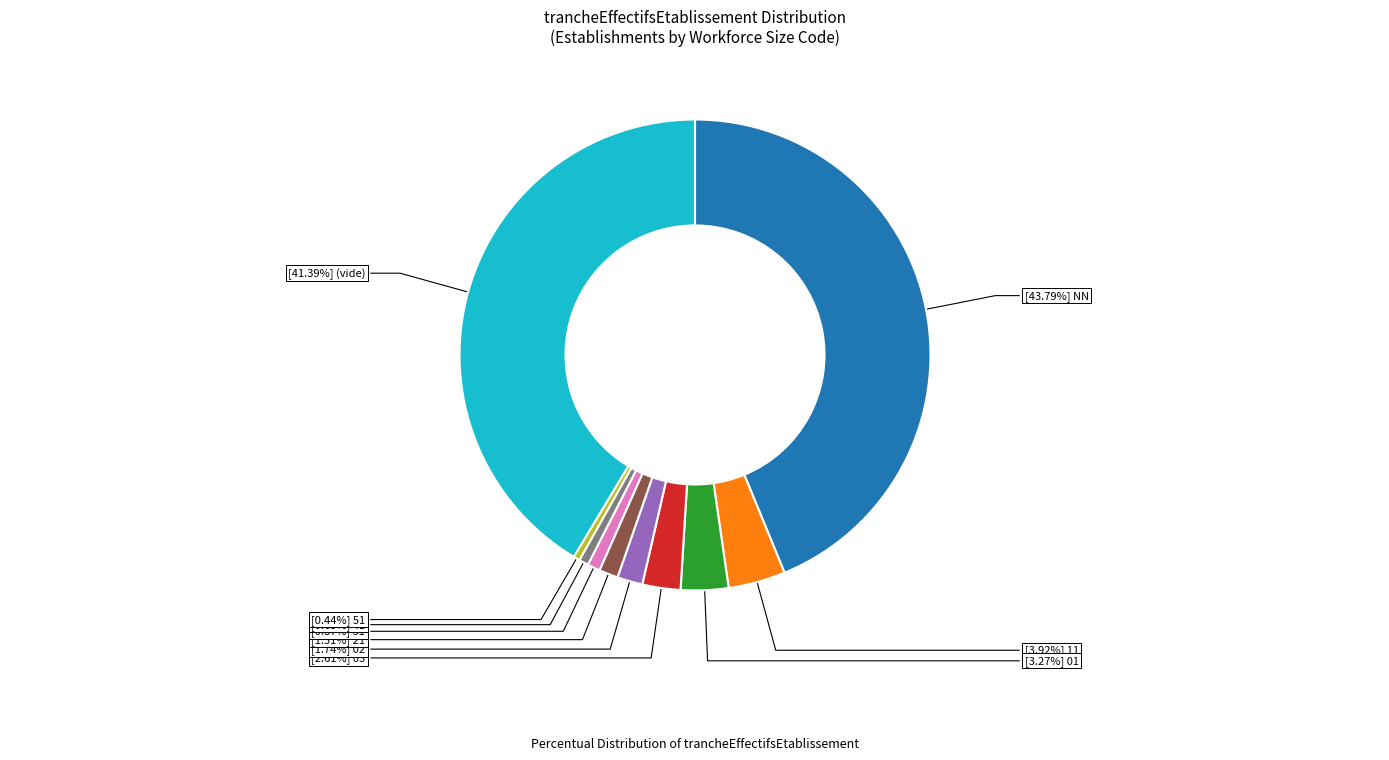

How many segments does this pie chart have?

10